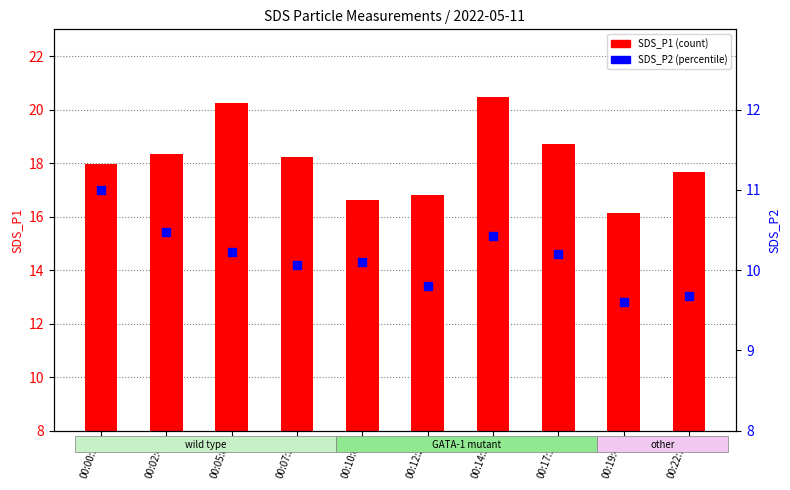

Which series has the largest total across all categories?

SDS_P1